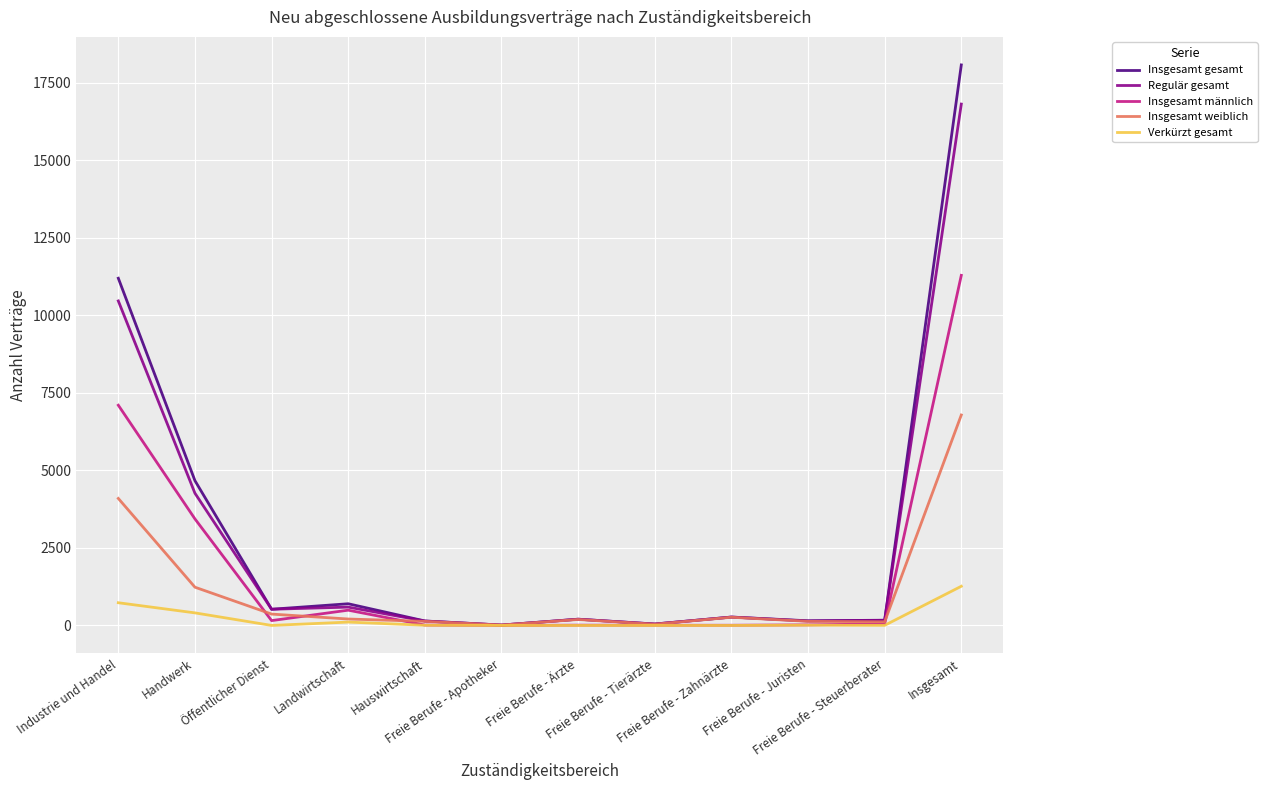

Which series has the largest total across all categories?

Insgesamt gesamt